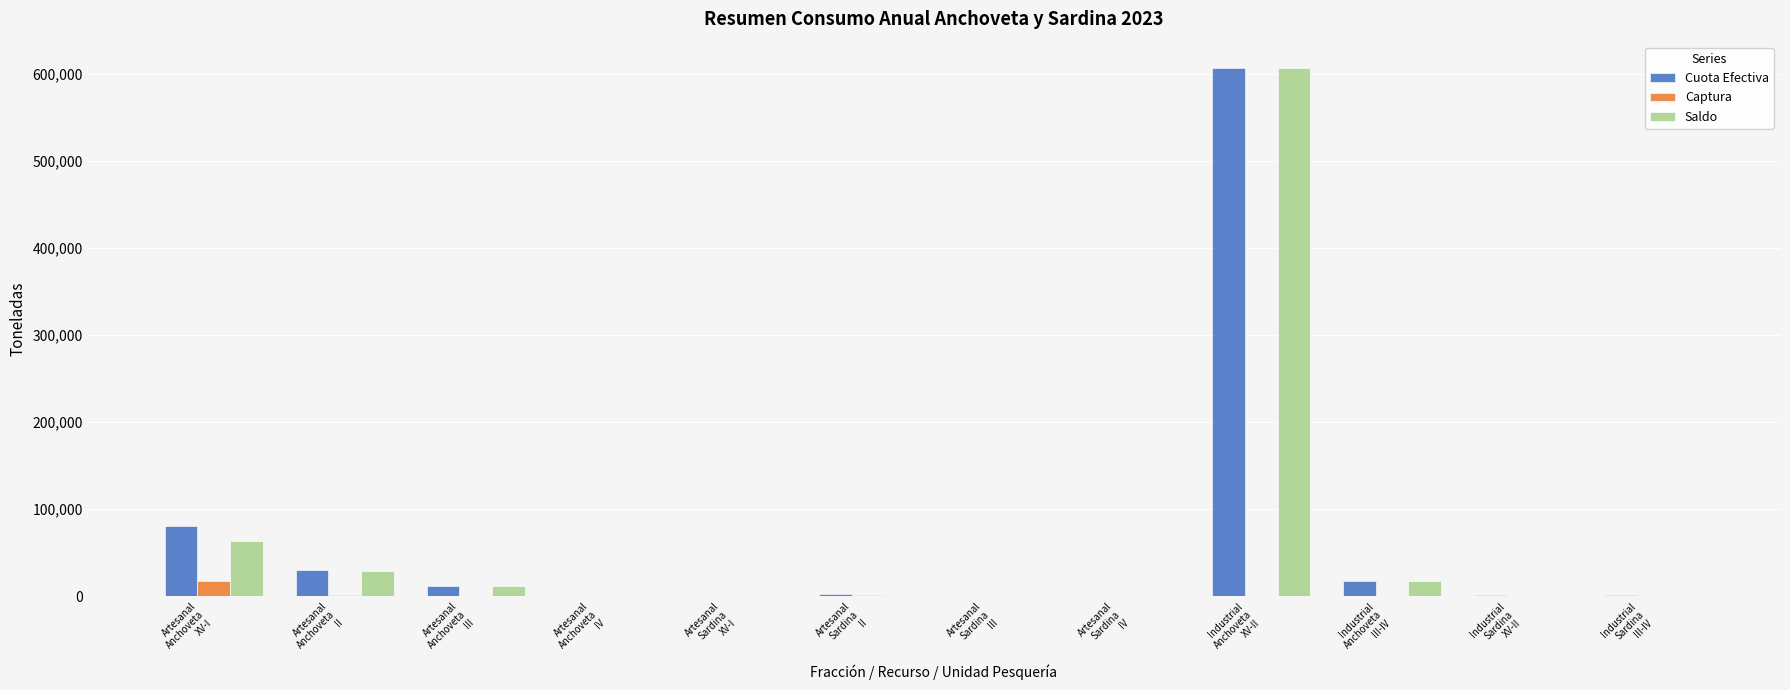

What is the maximum value shown in the chart?

606915.1